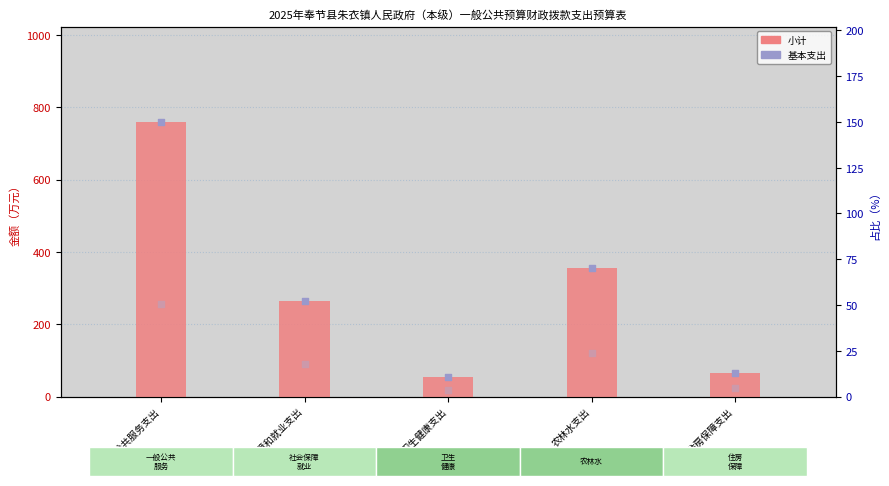

Which series has the largest Y range (max minus min)?

小计